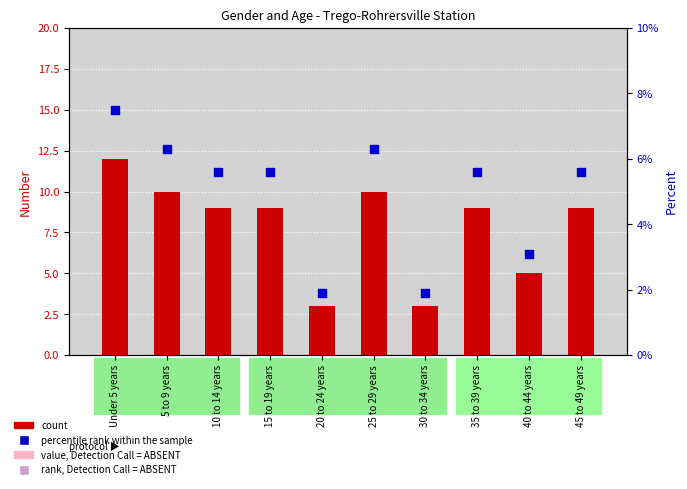

Which series reaches the maximum Y coordinate?

count